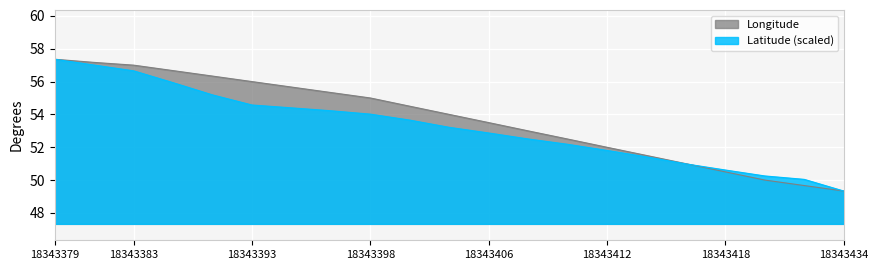

At which label does Latitude reach its minimum?

18343434